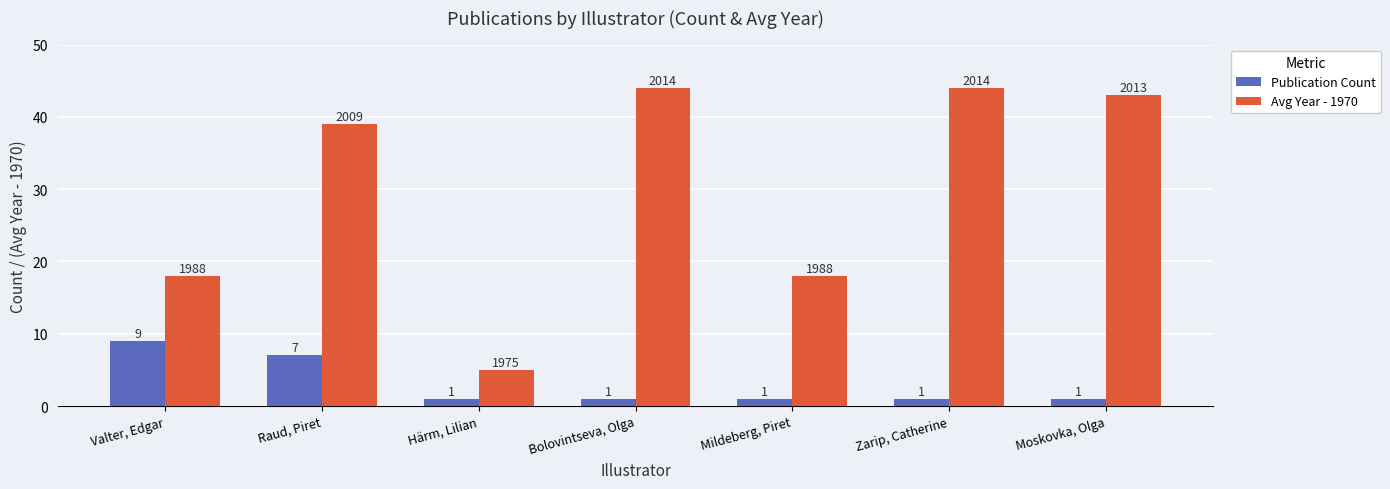

Is it true that Avg Year - 1970 equals 65 at Bolovintseva, Olga?

False